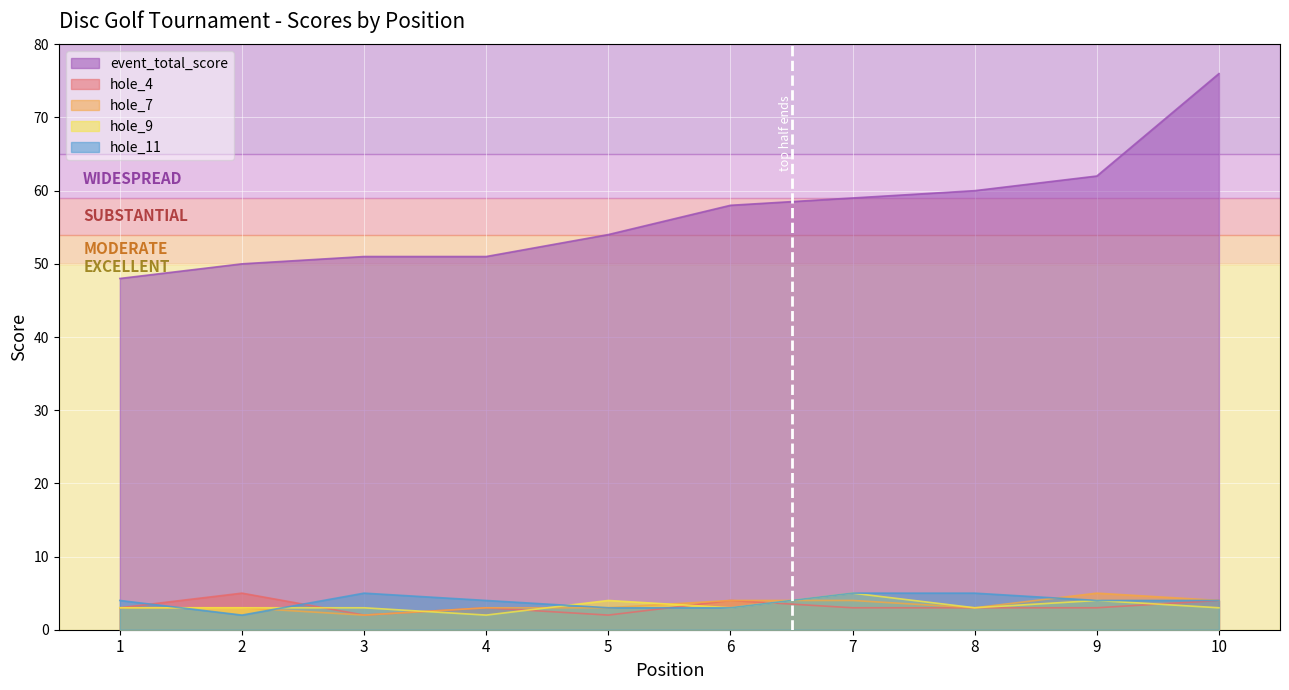

Where is hole_11 nearest to the value 3?

5